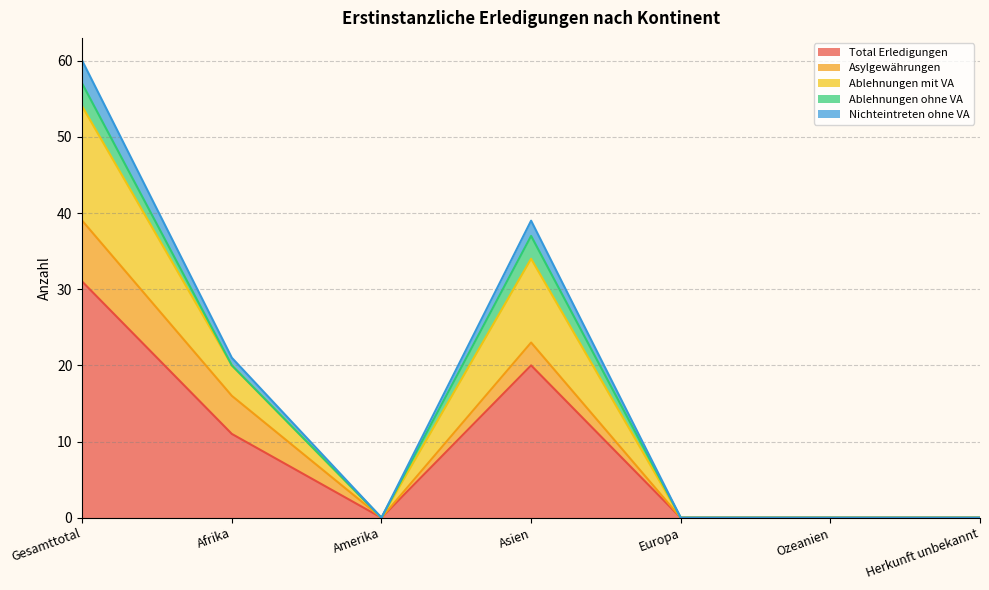

What is the highest value of the Total Erledigungen series?

31